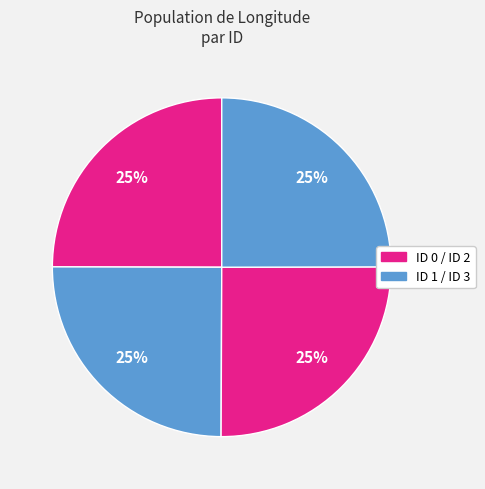

How many slices are in this pie chart?

4